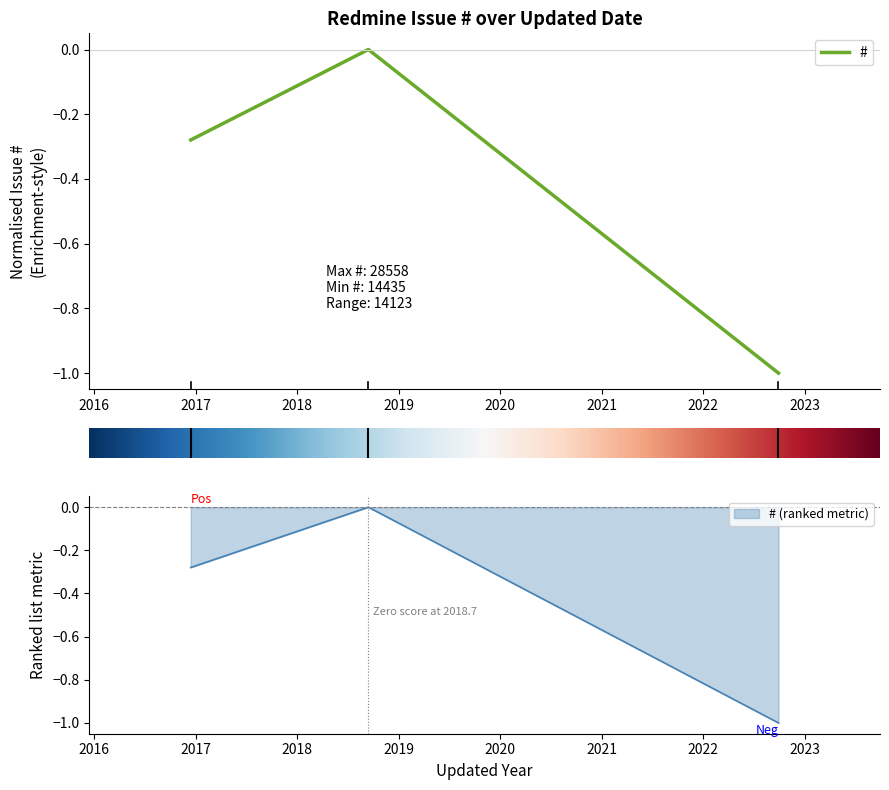

Which label corresponds to the largest value in the chart?

2018-09-13